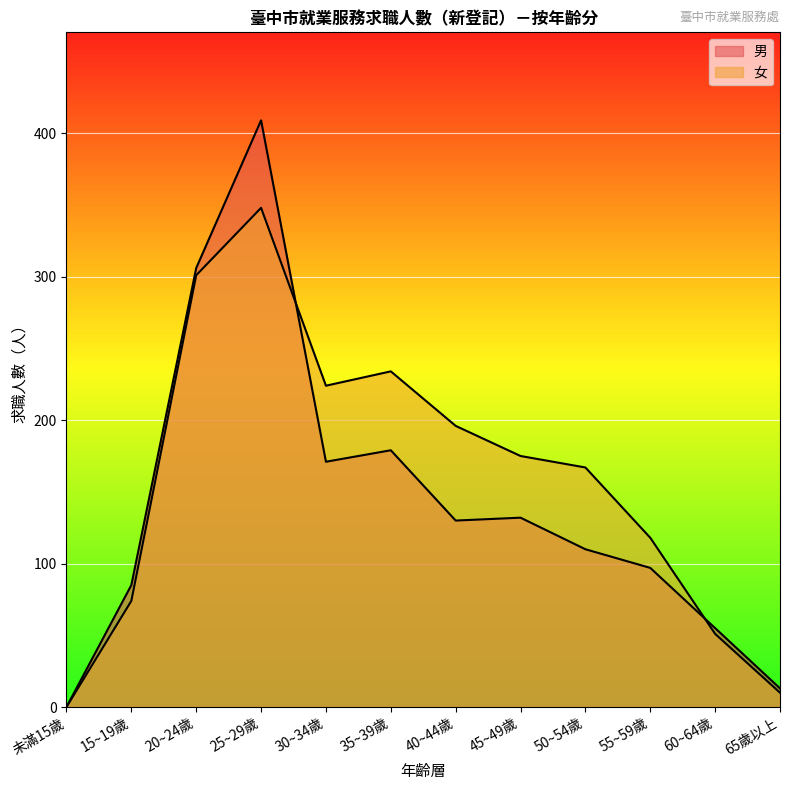

How many lines are shown in the chart?

2